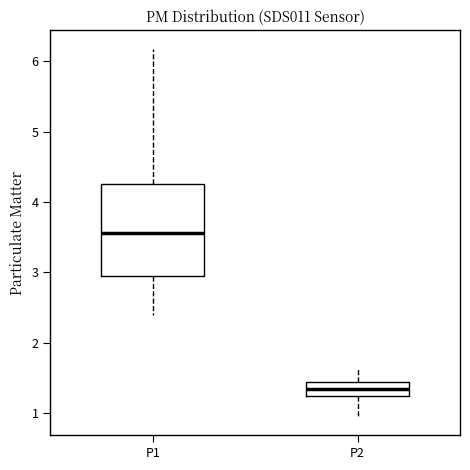

Which box has the lowest median line?

P2